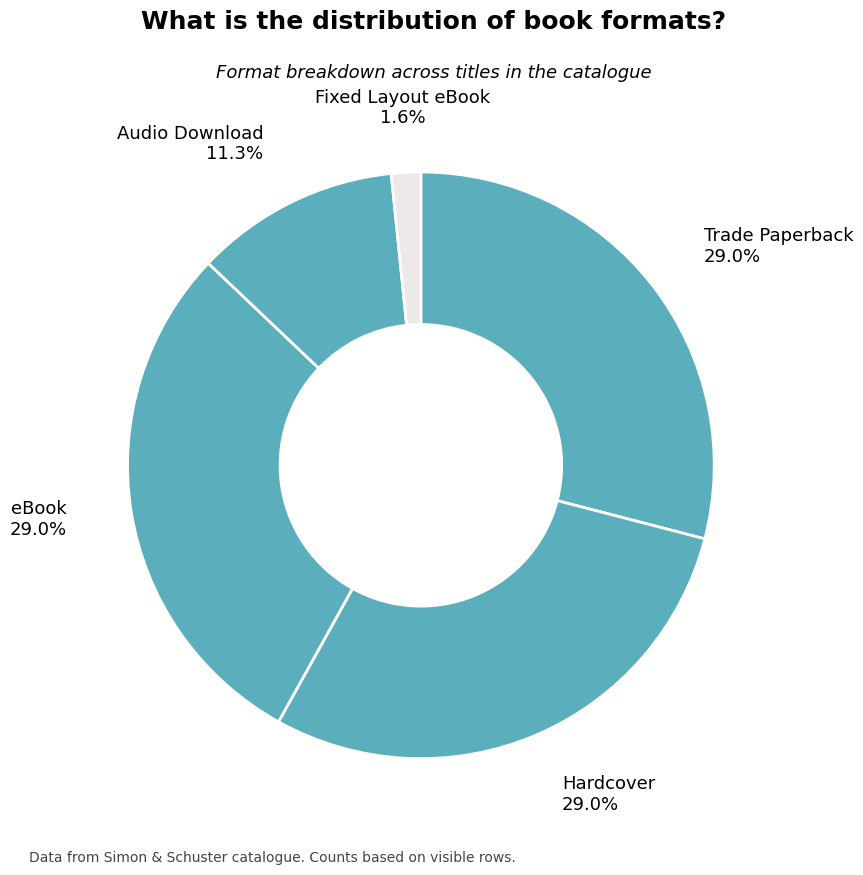

How many segments does this pie chart have?

5